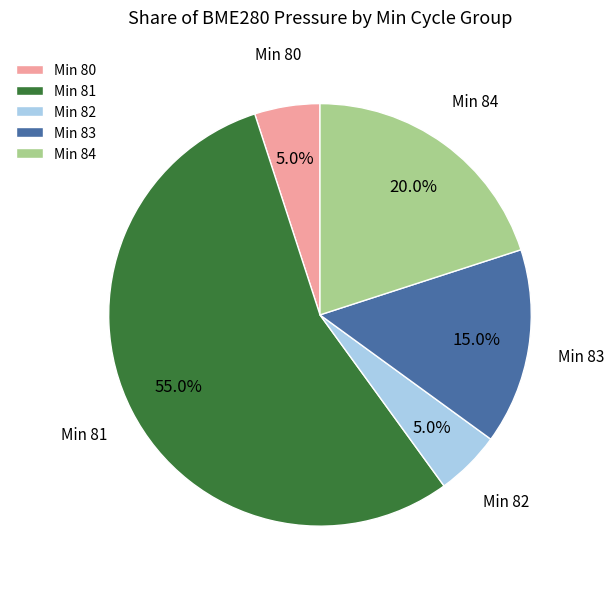

What percentage do Min 83 and Min 82 together represent?

20.0%